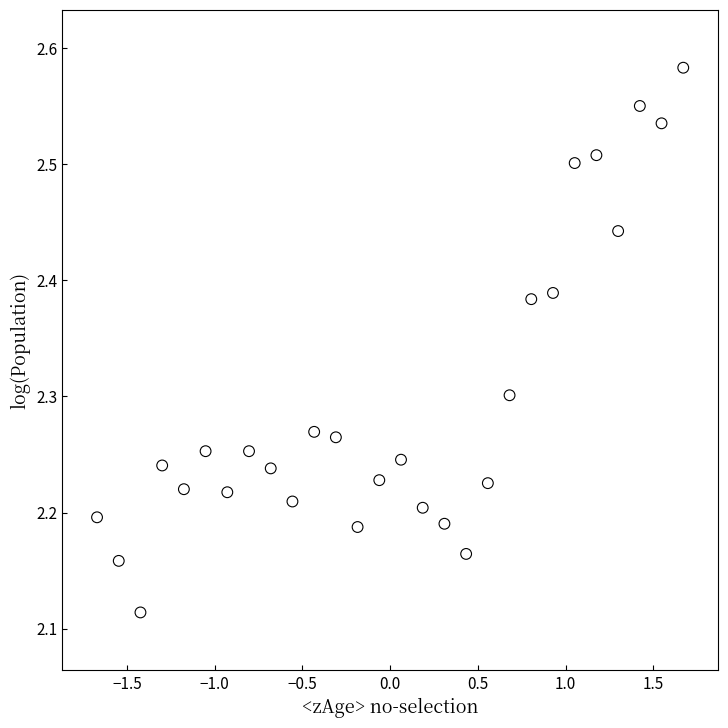

What is the range of Y values (max minus min)?

0.5